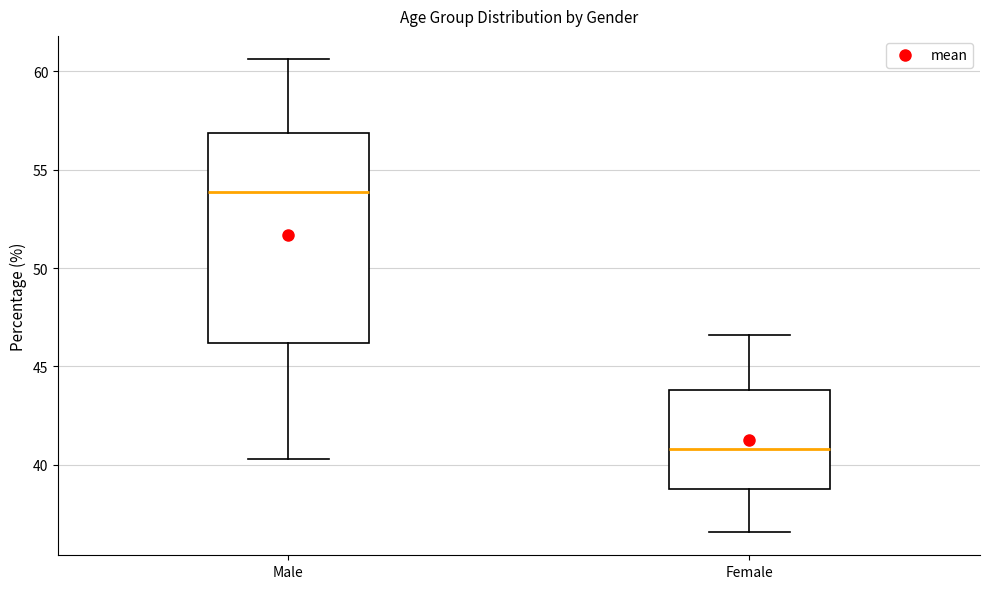

Reading left to right, transcribe this box plot: for each box, give where its median line is, the range the box spans, and where its two whiskers end, as read against the y-axis. The values are not printed on the chart, so give them approximately, as read against the axis.

Male: median 54.0, box 46.0 to 57.0, whiskers 40.5 to 60.5
Female: median 41.0, box 39.0 to 44.0, whiskers 36.5 to 46.5